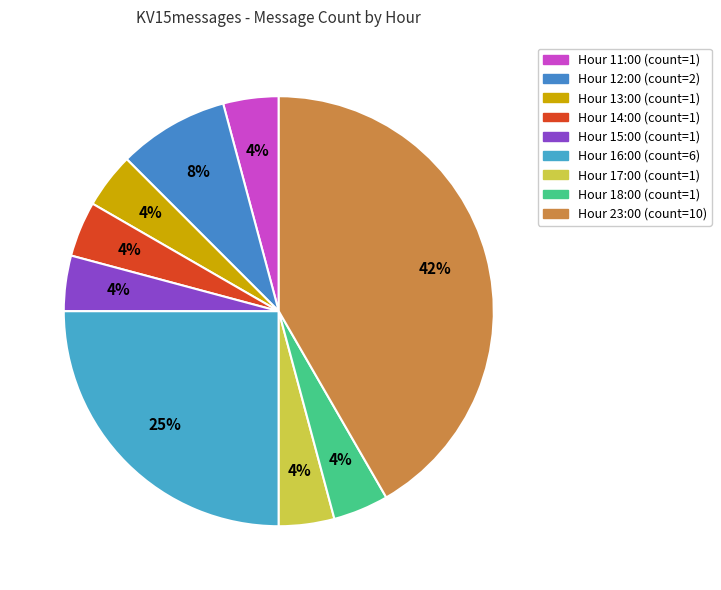

How many slices are in this pie chart?

9